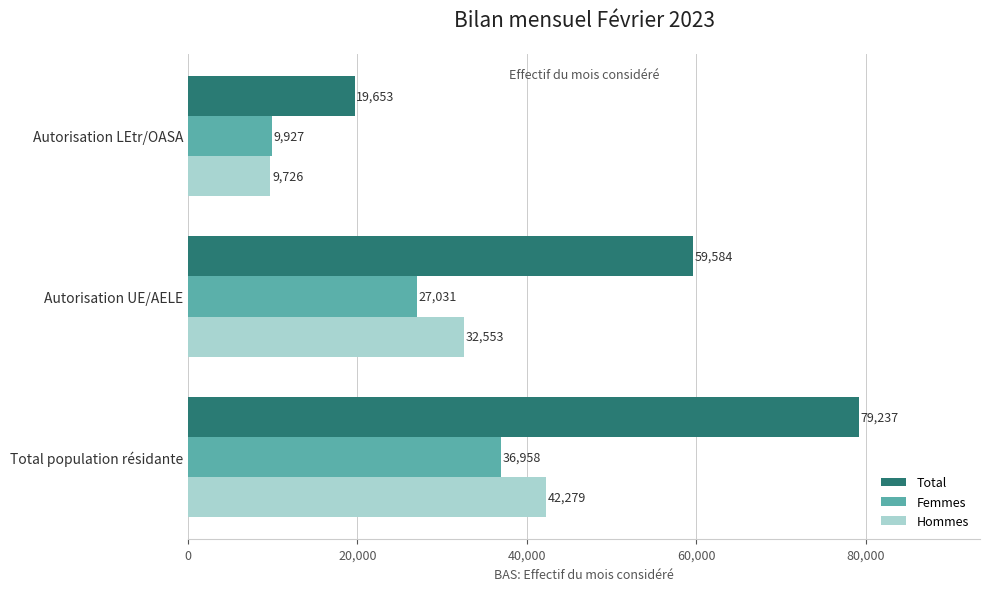

What is the difference between the maximum and minimum values in the Total series?

59584